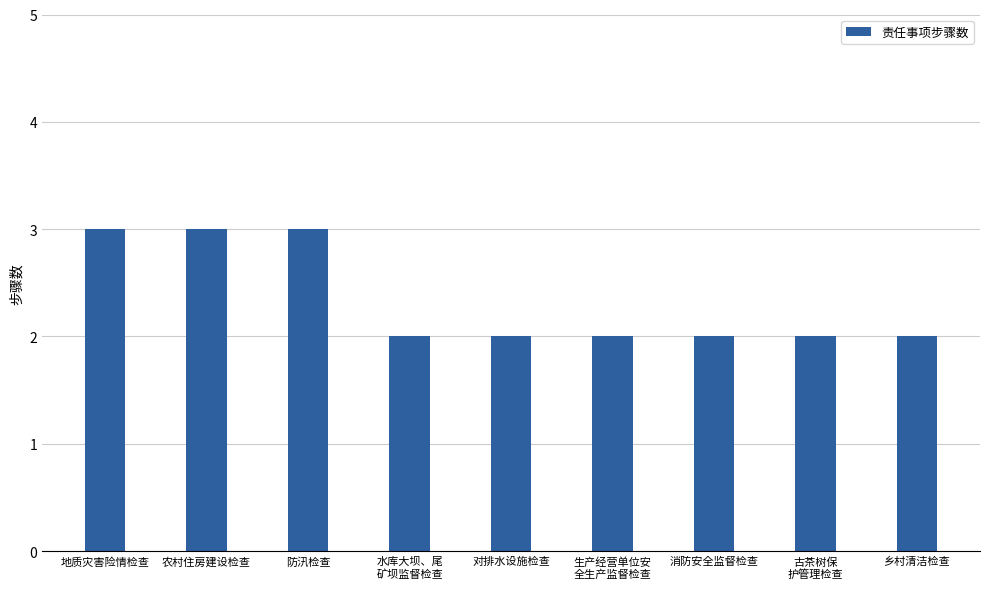

The value at 农村住房建设检查 is 3. True or false?

True